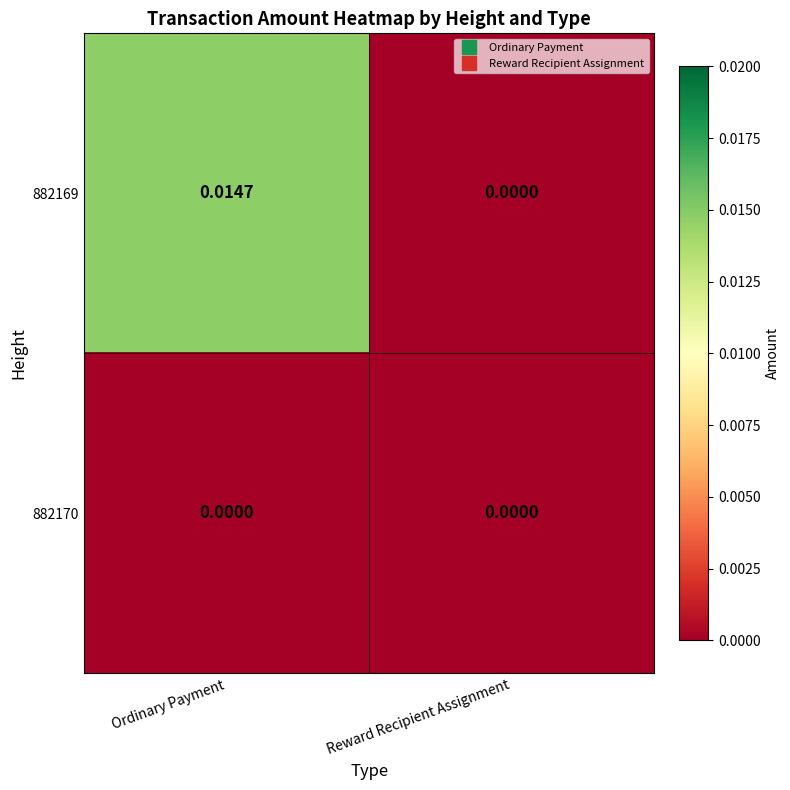

At which category is the sum across all series the highest?

Ordinary Payment